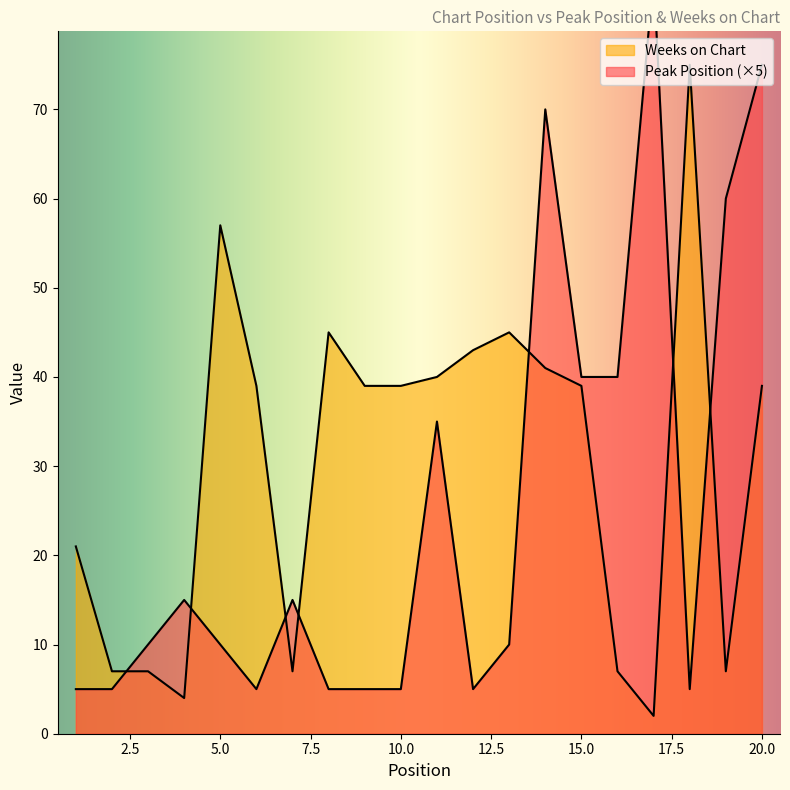

At which label is Weeks on Chart closest to 38?

6